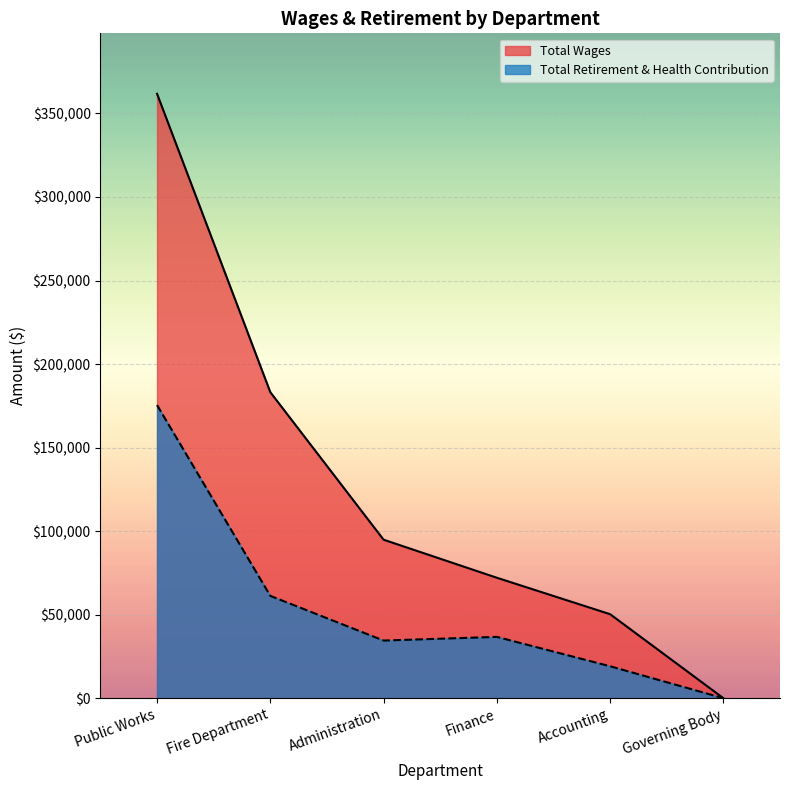

At Accounting, list the series in order from smallest to largest.

Total Retirement & Health Contribution, Total Wages